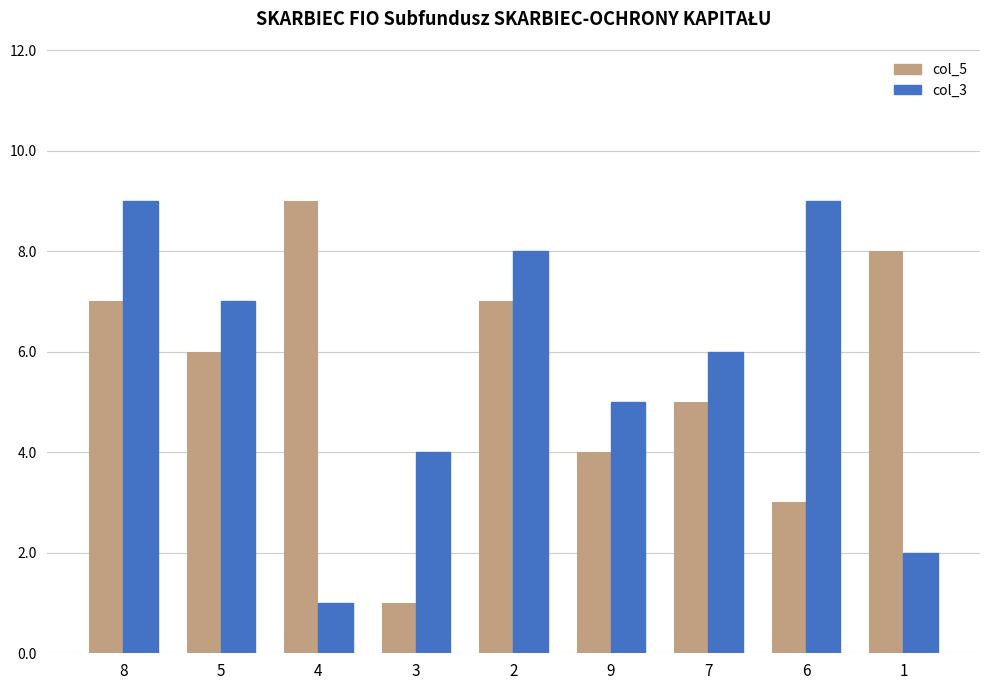

What is the difference between the second highest and minimum values in the col_5 series?

7